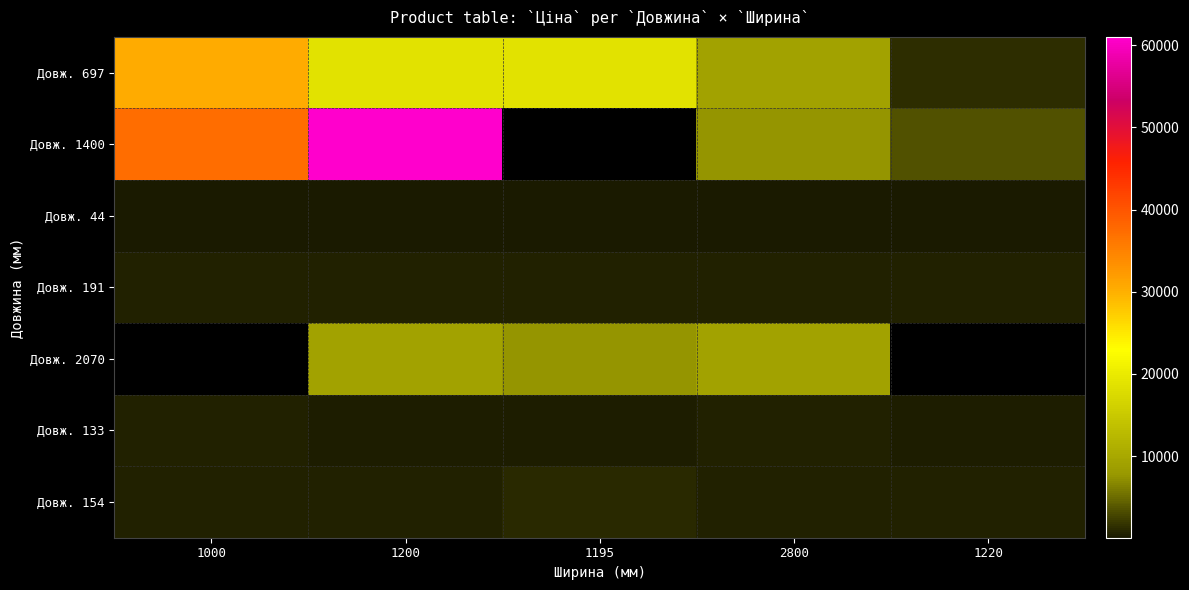

What is the average value of the Довж. 697 series?

15708.6